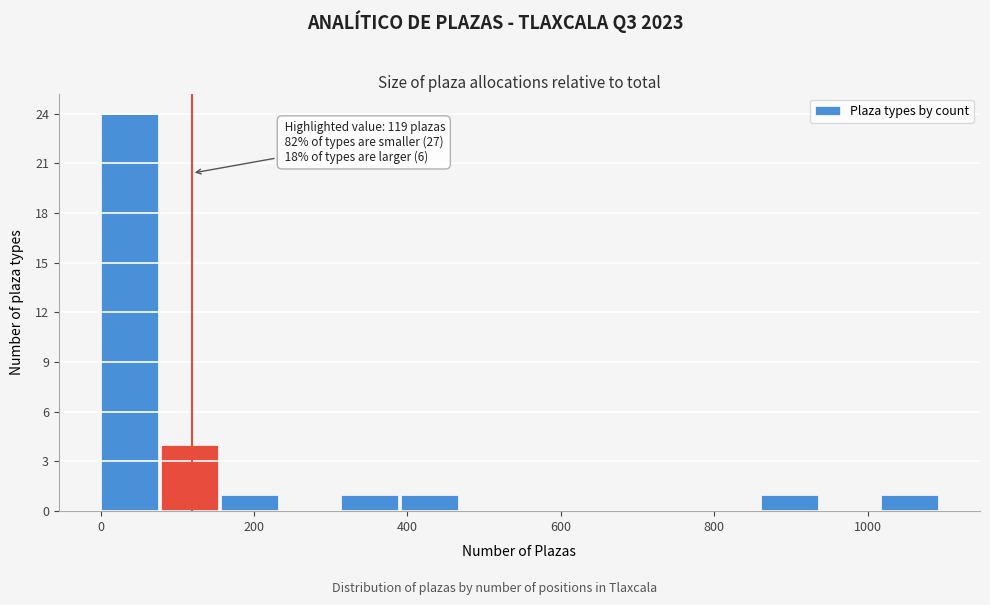

Around what value on the x-axis is the tallest bar? Give the approximate position of its centre, as read against the axis.

40